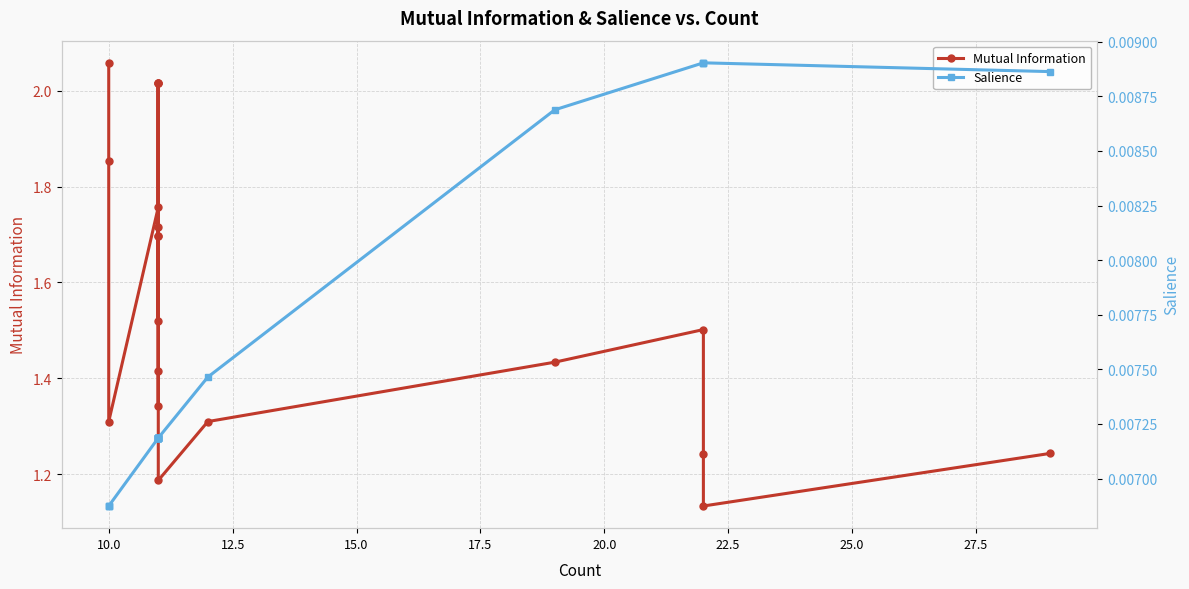

Rank the series at 25.0 from highest to lowest value.

Mutual Information, Salience